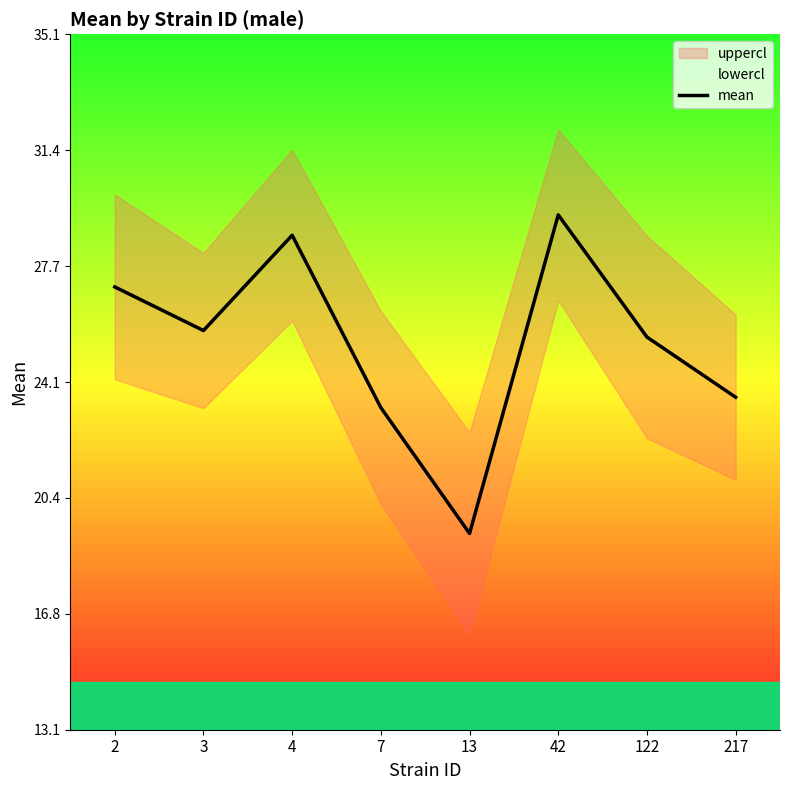

Does the chart have visible grid lines?

No